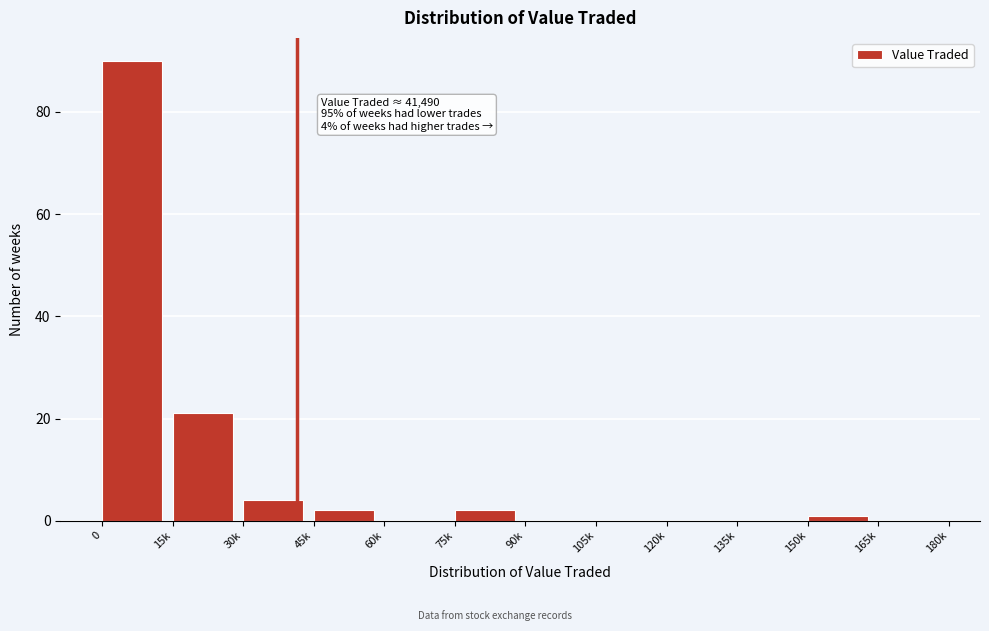

Reading left to right, extract all data points from this chart.

0=90	15k=21	30k=4	45k=2	60k=0	75k=2	90k=0	105k=0	120k=0	135k=0	150k=1	165k=0